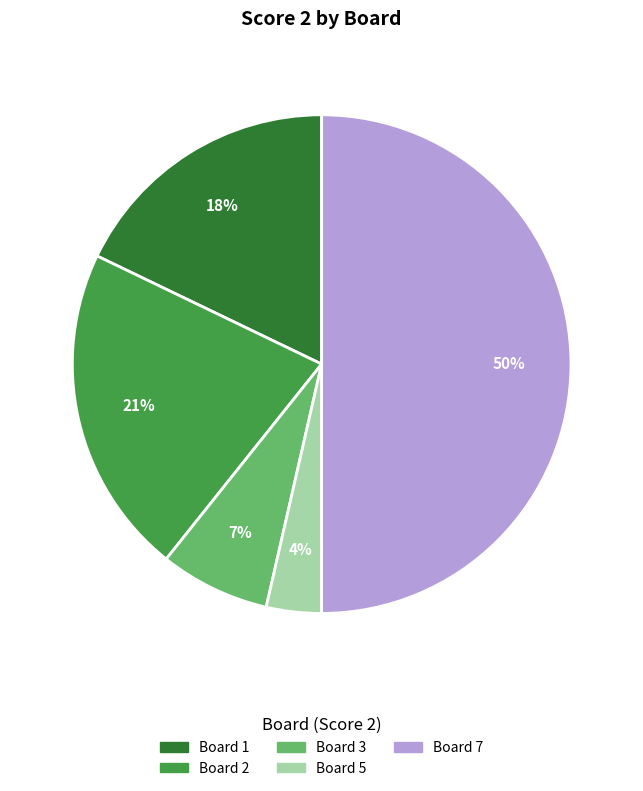

How many segments does this pie chart have?

5